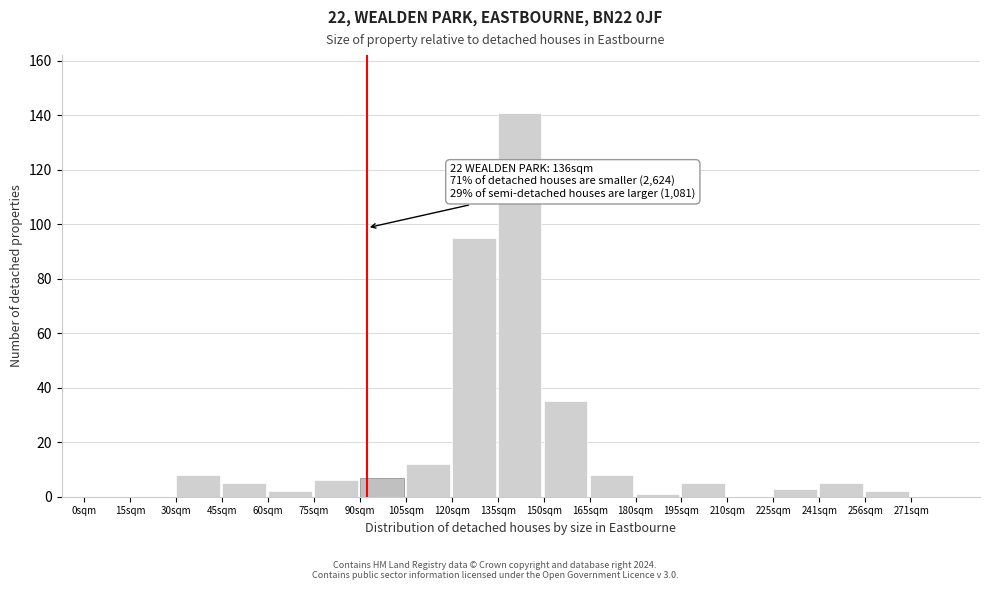

Reading left to right, list all the values displayed in this chart.

0sqm=0	15sqm=0	30sqm=8	45sqm=5	60sqm=2	75sqm=6	90sqm=7	105sqm=12	120sqm=95	135sqm=141	150sqm=35	165sqm=8	180sqm=1	195sqm=5	210sqm=0	225sqm=3	241sqm=5	256sqm=2	271sqm=0